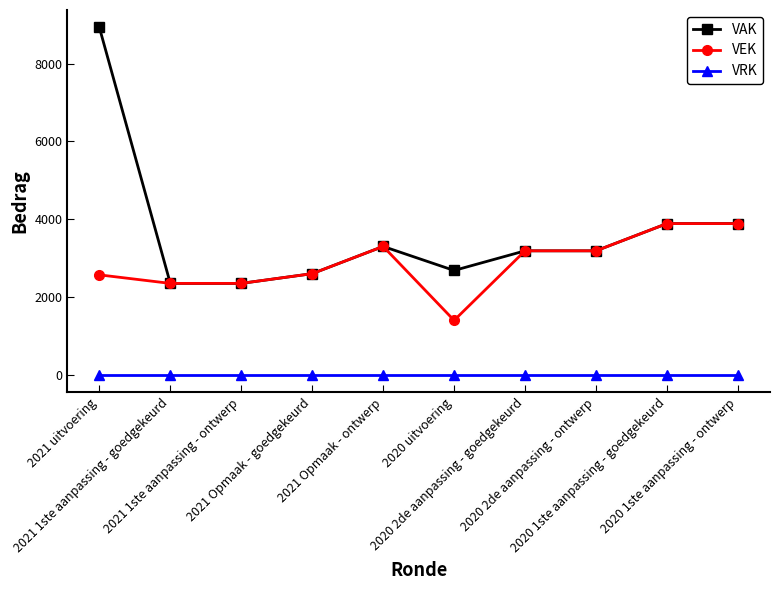

At which label does VAK first exceed 3187?

2021 uitvoering